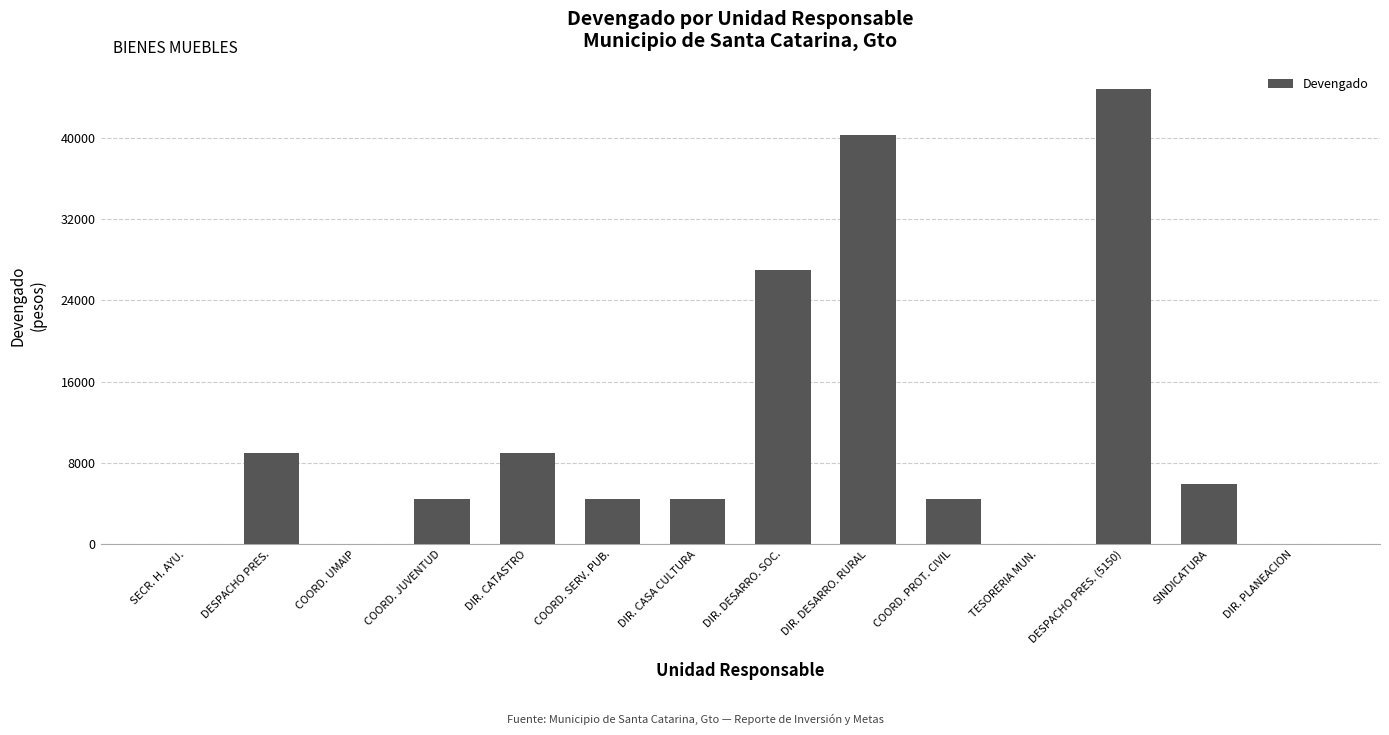

Are the bars horizontal?

No